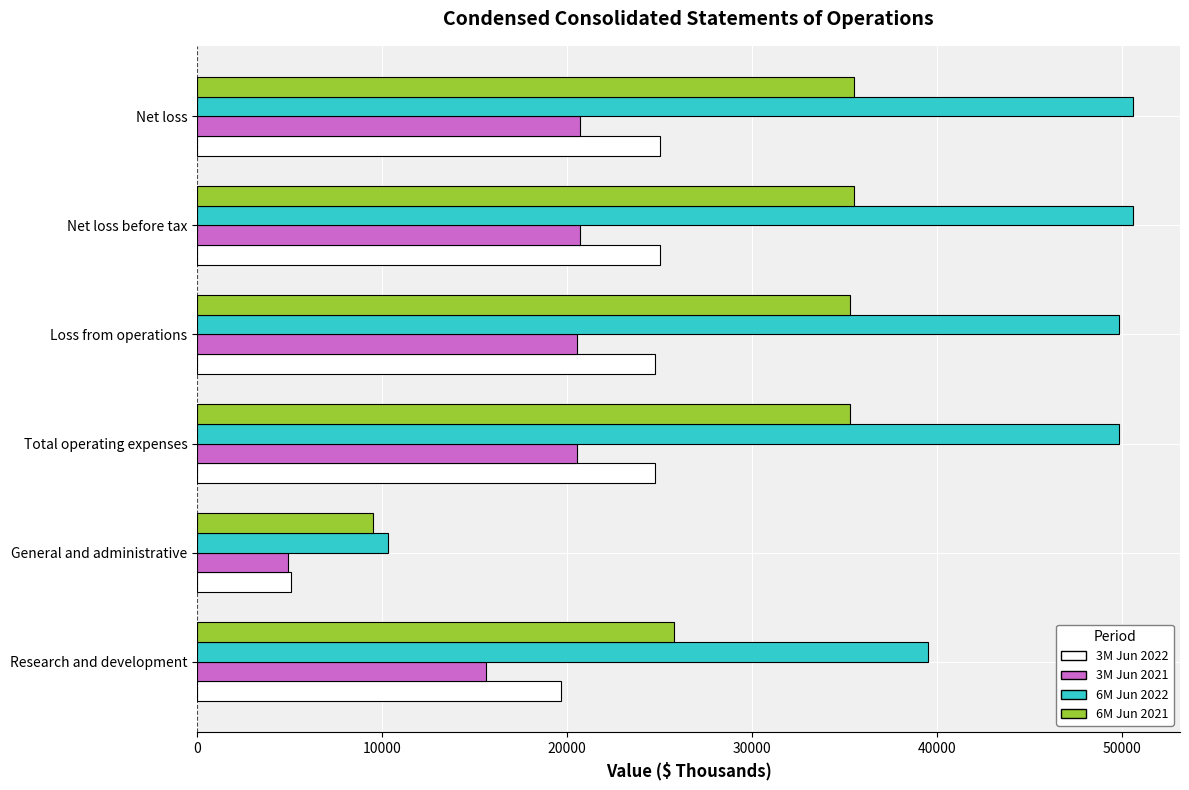

At how many categories does at least one series exceed 44554?

4